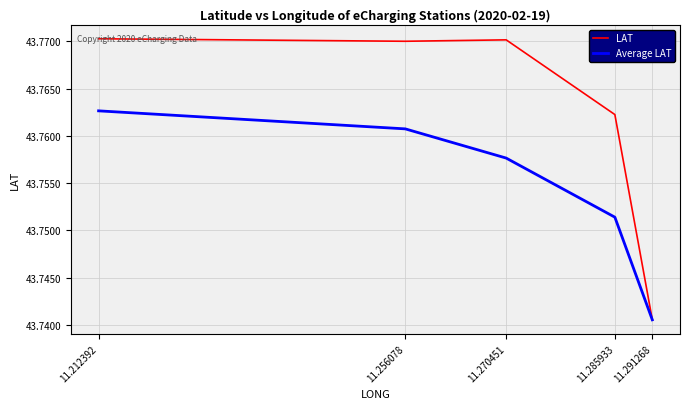

Reading right to left, what are all the values shown in this chart?

LAT: 43.8	43.8	43.8	43.8	43.7
Average LAT: 43.8	43.8	43.8	43.8	43.7